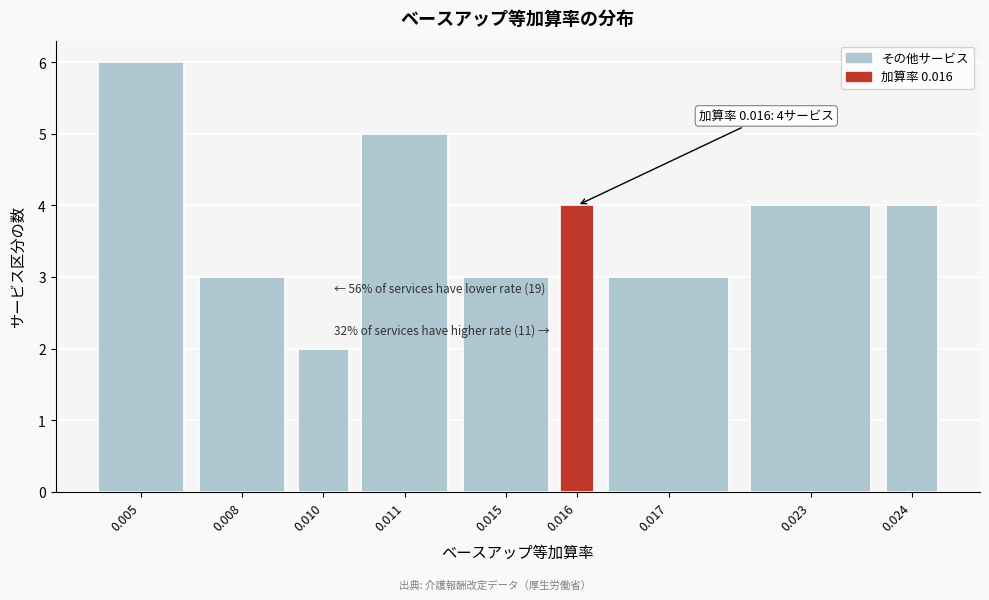

Reading left to right, transcribe all the data shown in this chart.

0.005=6	0.008=3	0.010=2	0.011=5	0.015=3	0.016=4	0.017=3	0.023=4	0.024=4